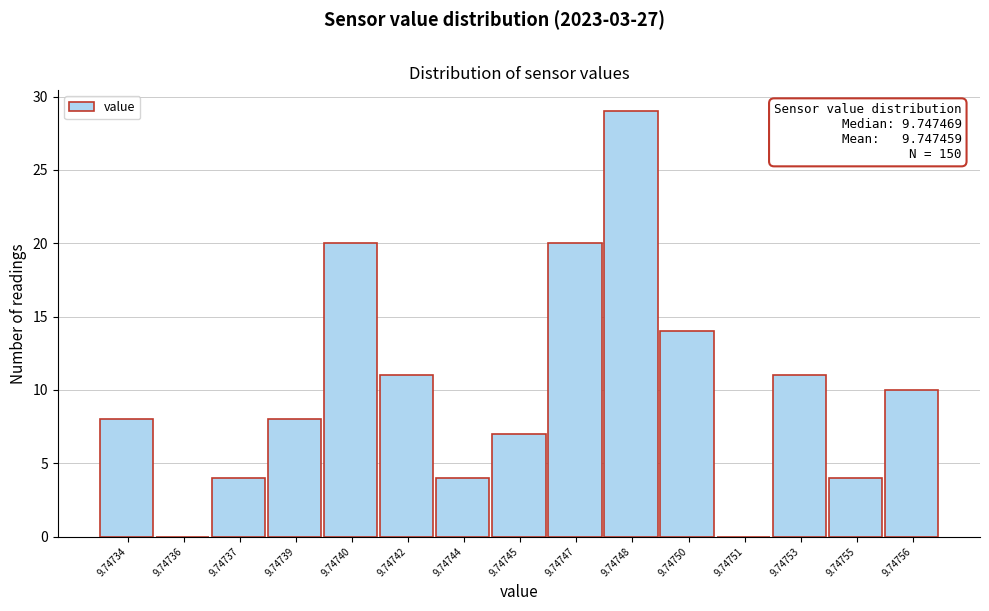

Reading left to right, what are all the values shown in this chart?

9.74734=8	9.74736=0	9.74737=4	9.74739=8	9.74740=20	9.74742=11	9.74744=4	9.74745=7	9.74747=20	9.74748=29	9.74750=14	9.74751=0	9.74753=11	9.74755=4	9.74756=10